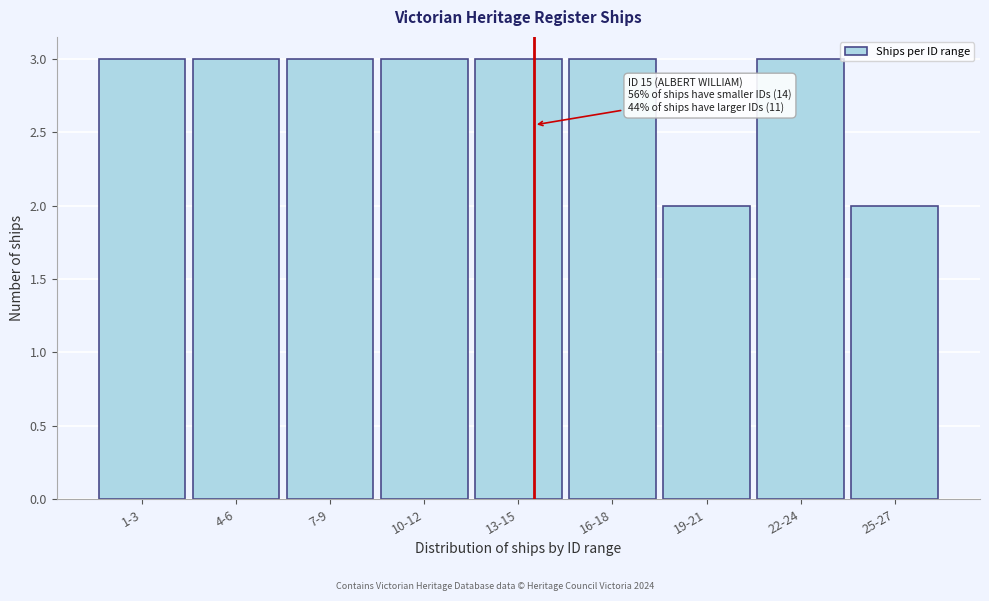

Reading left to right, what are all the values shown in this chart?

1-3=3	4-6=3	7-9=3	10-12=3	13-15=3	16-18=3	19-21=2	22-24=3	25-27=2